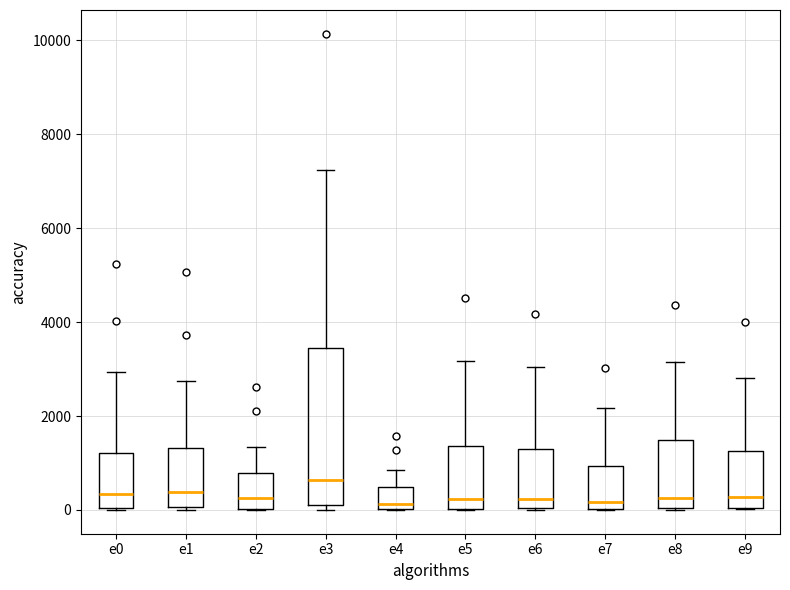

Reading left to right, read every box against the y-axis: the position of its median line, the range the box covers, and the ends of its whiskers. The values are not printed on the chart, so give them approximately, as read against the axis.

e0: median 400, box 0 to 1200, whiskers 0 to 3000
e1: median 400, box 0 to 1400, whiskers 0 to 2800
e2: median 200, box 0 to 800, whiskers 0 to 1400
e3: median 600, box 0 to 3400, whiskers 0 (just below the box's lower edge) to 7200
e4: median 200, box 0 to 400, whiskers 0 to 800
e5: median 200, box 0 to 1400, whiskers 0 to 3200
e6: median 200, box 0 to 1400, whiskers 0 to 3000
e7: median 200, box 0 to 1000, whiskers 0 to 2200
e8: median 200, box 0 to 1400, whiskers 0 to 3200
e9: median 200, box 0 to 1200, whiskers 0 to 2800